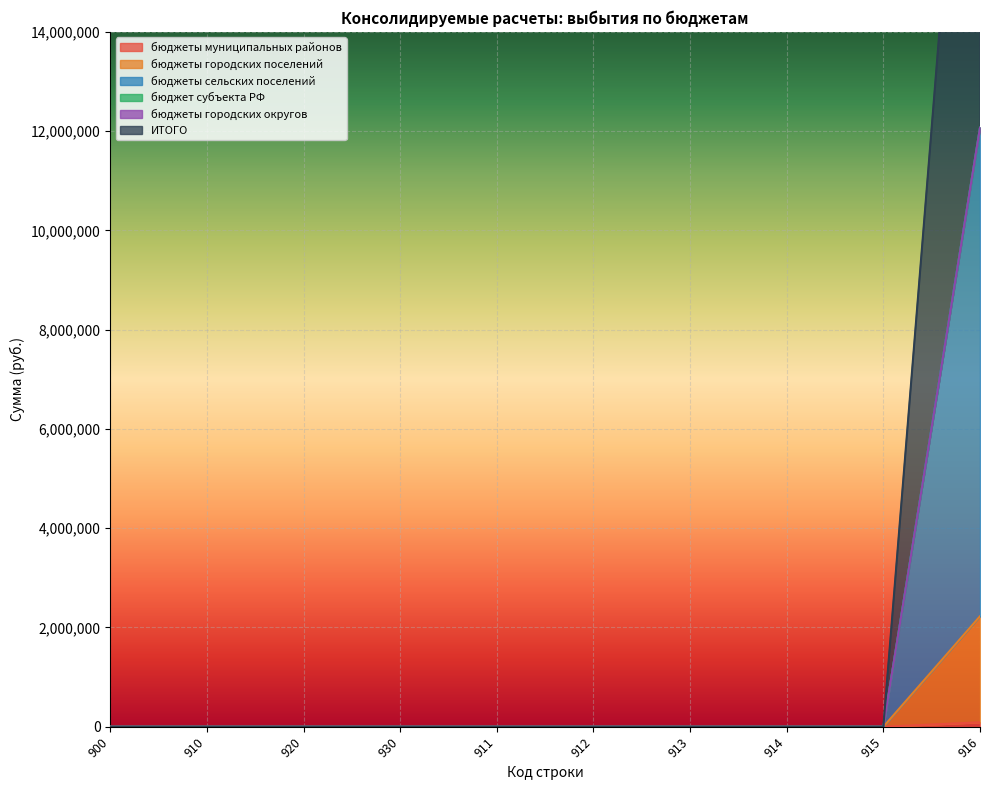

The бюджеты муниципальных районов series shows 0 at 911. True or false?

True